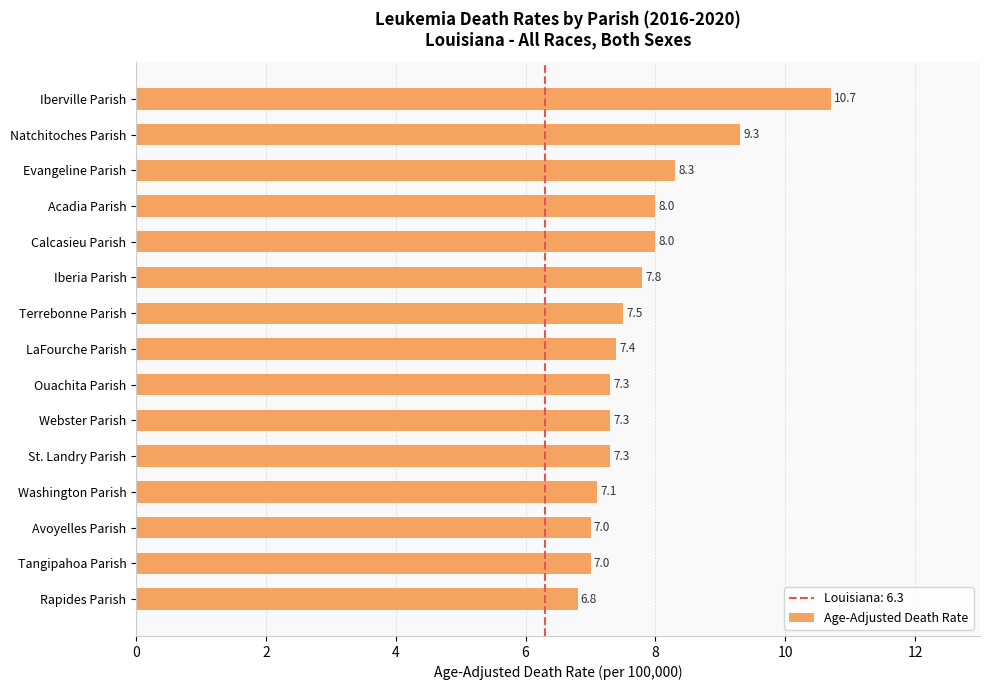

Which has a higher value, Terrebonne Parish or Rapides Parish?

Terrebonne Parish